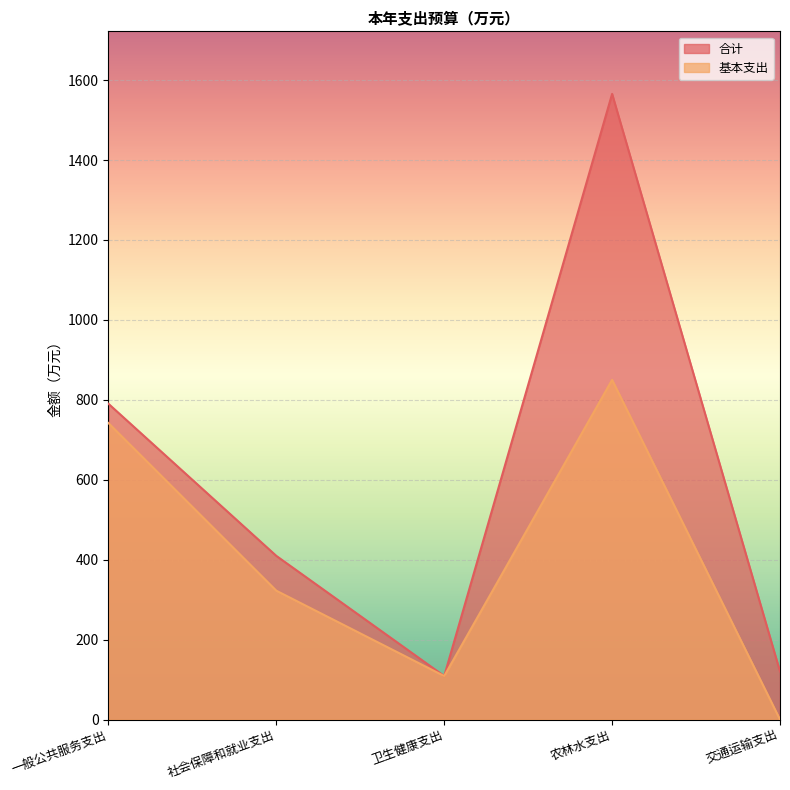

Between 社会保障和就业支出 and 农林水支出, which series saw the biggest shift?

合计